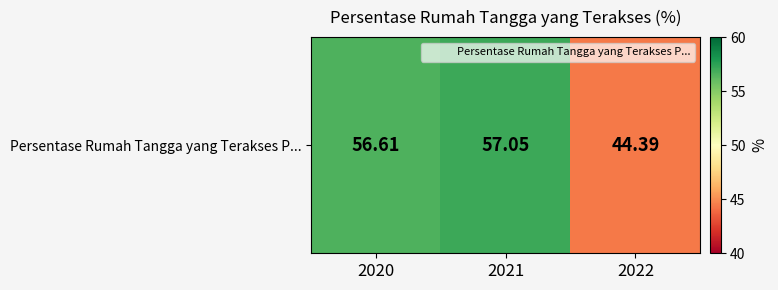

True or false: the data shows 22.0 at 2022.

False